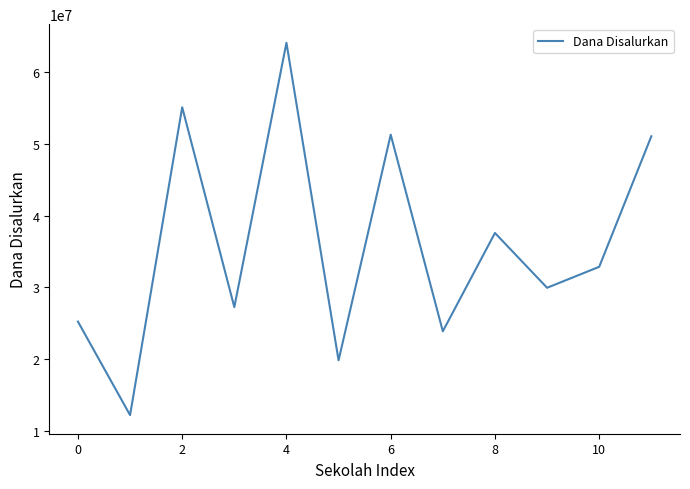

What is the minimum value shown in the chart?

12150000